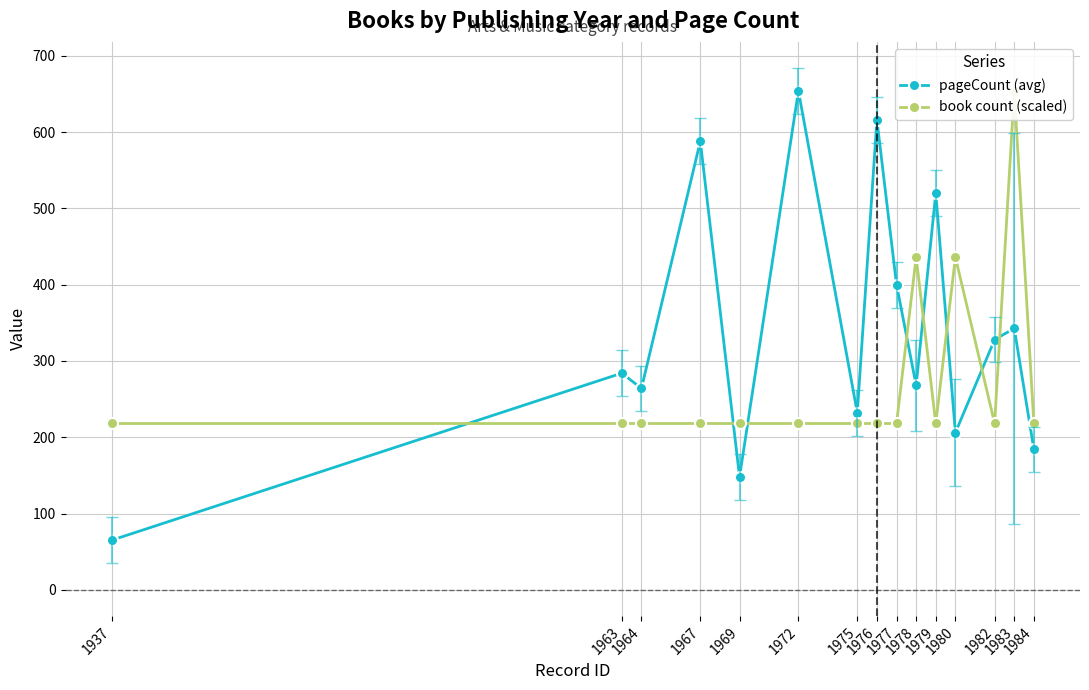

What is the maximum value shown in the chart?

654.0